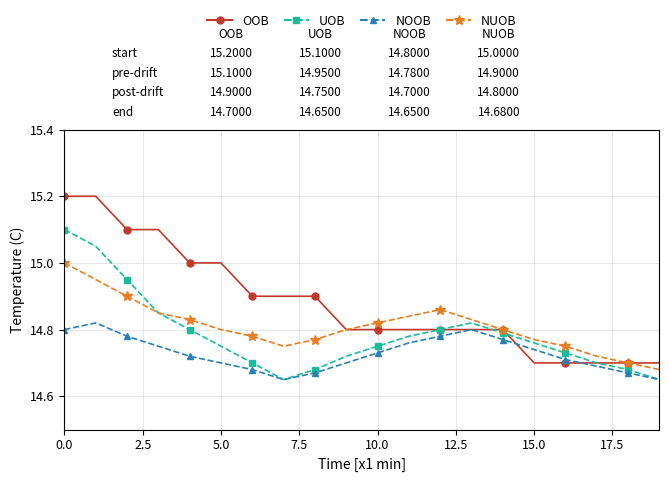

What is the maximum value for OOB?

15.2